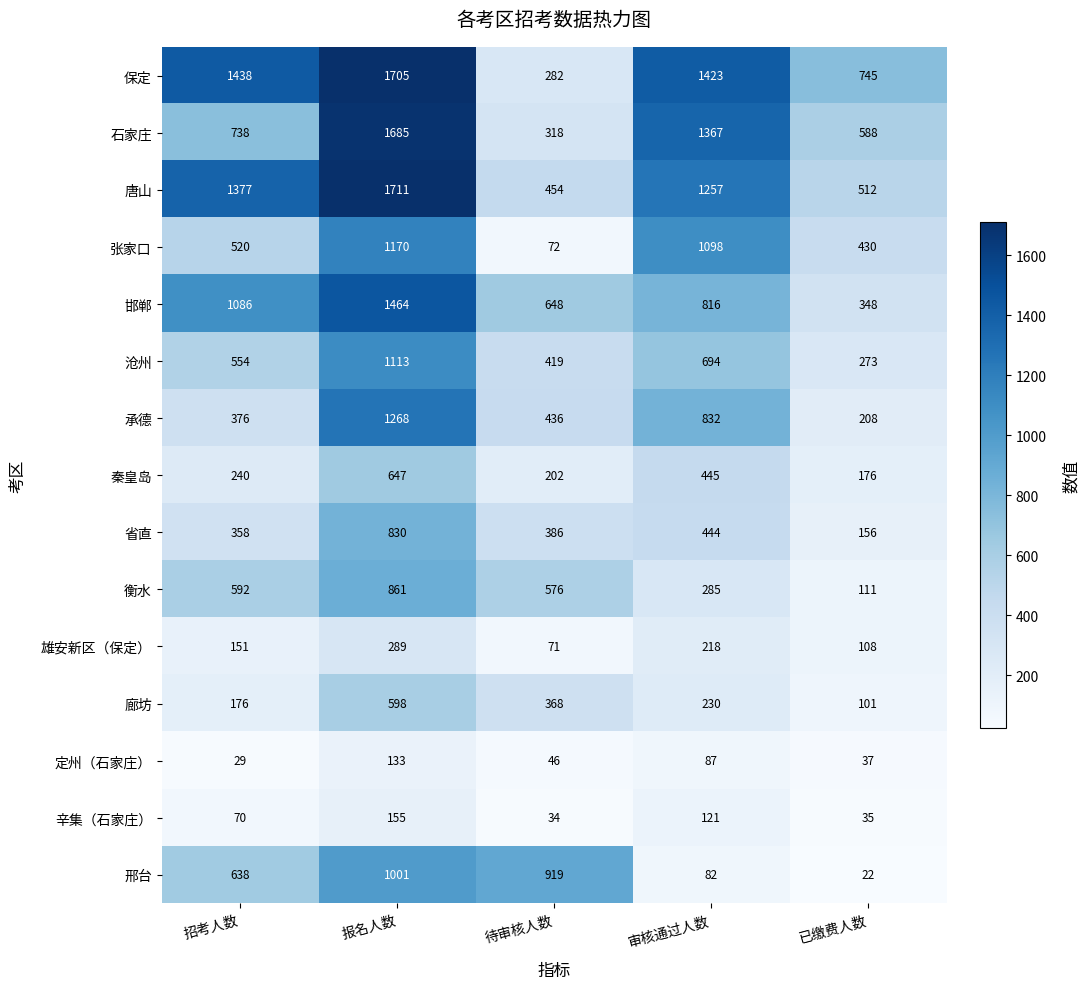

Which label corresponds to the smallest value in the chart?

已缴费人数